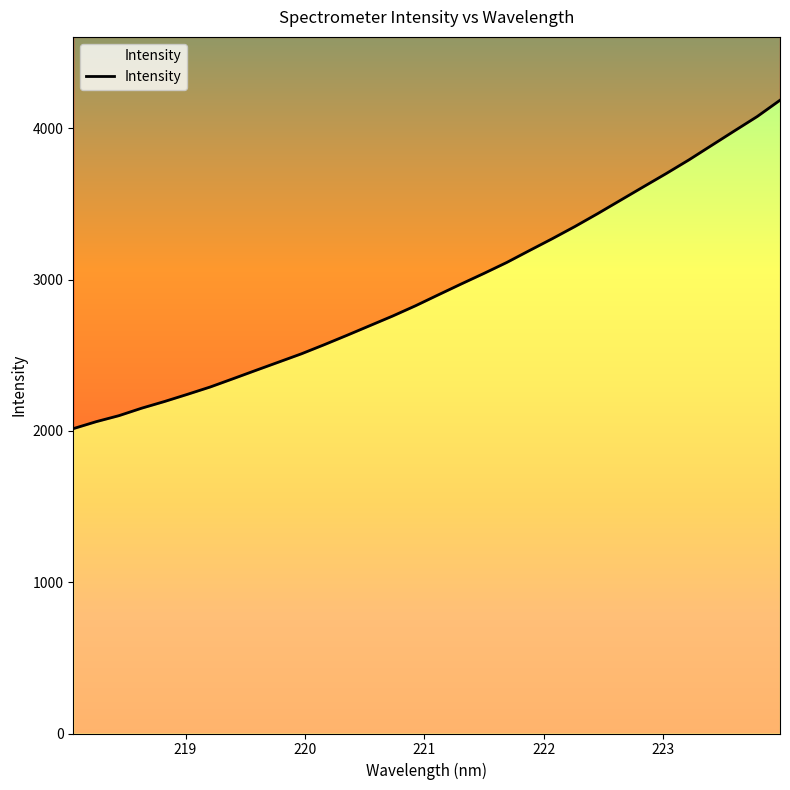

Which category has the highest value across all series?

223.9802